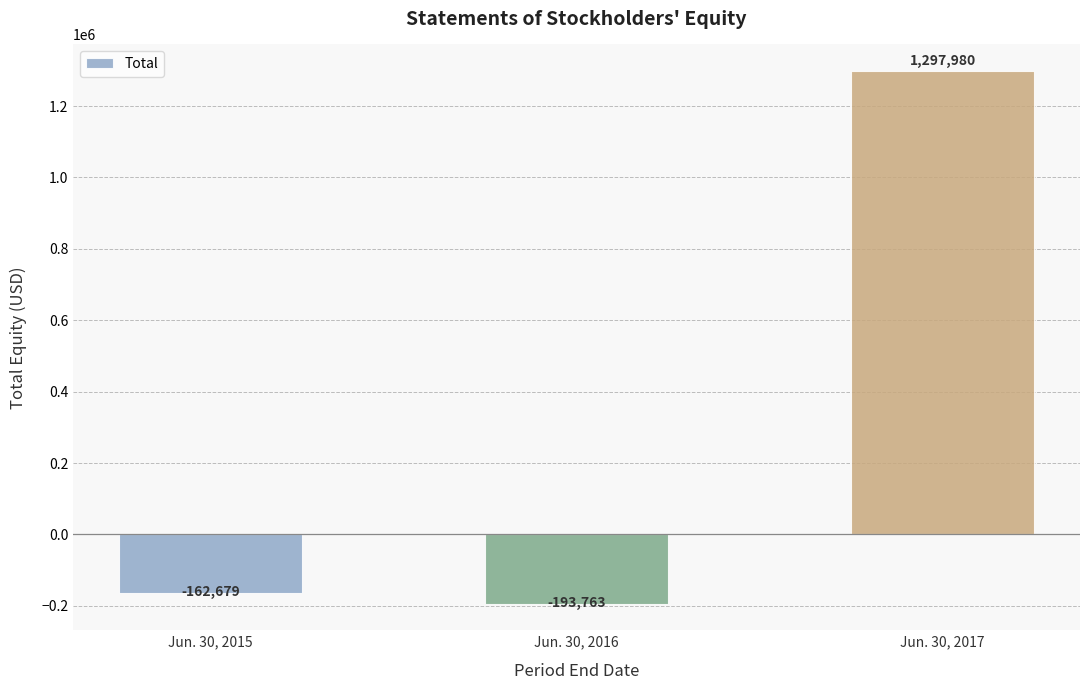

List the labels in order of value, largest first.

Jun. 30, 2017, Jun. 30, 2015, Jun. 30, 2016